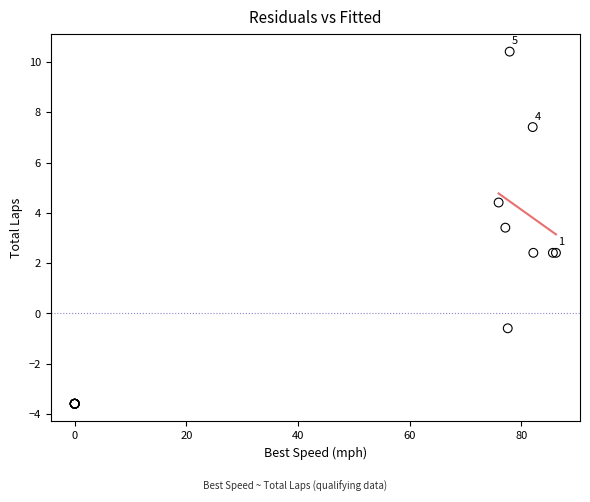

What Y value in the scatter plot is closest to 3?

3.4